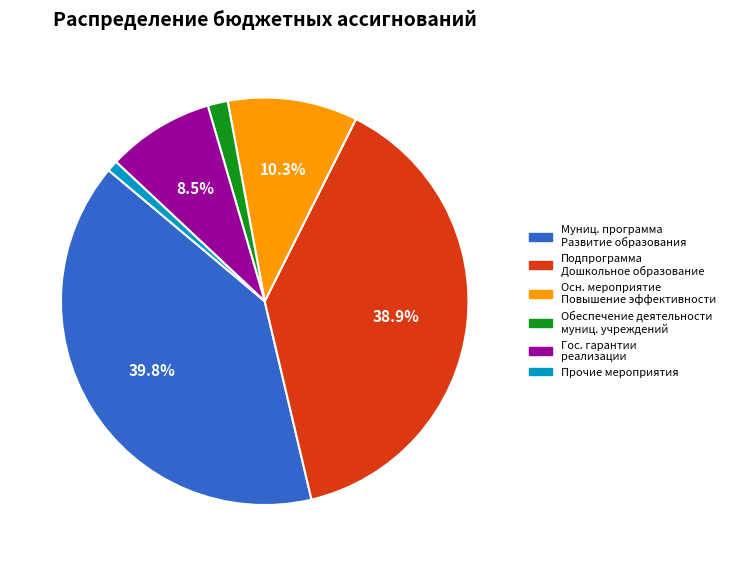

How many slices are in this pie chart?

6